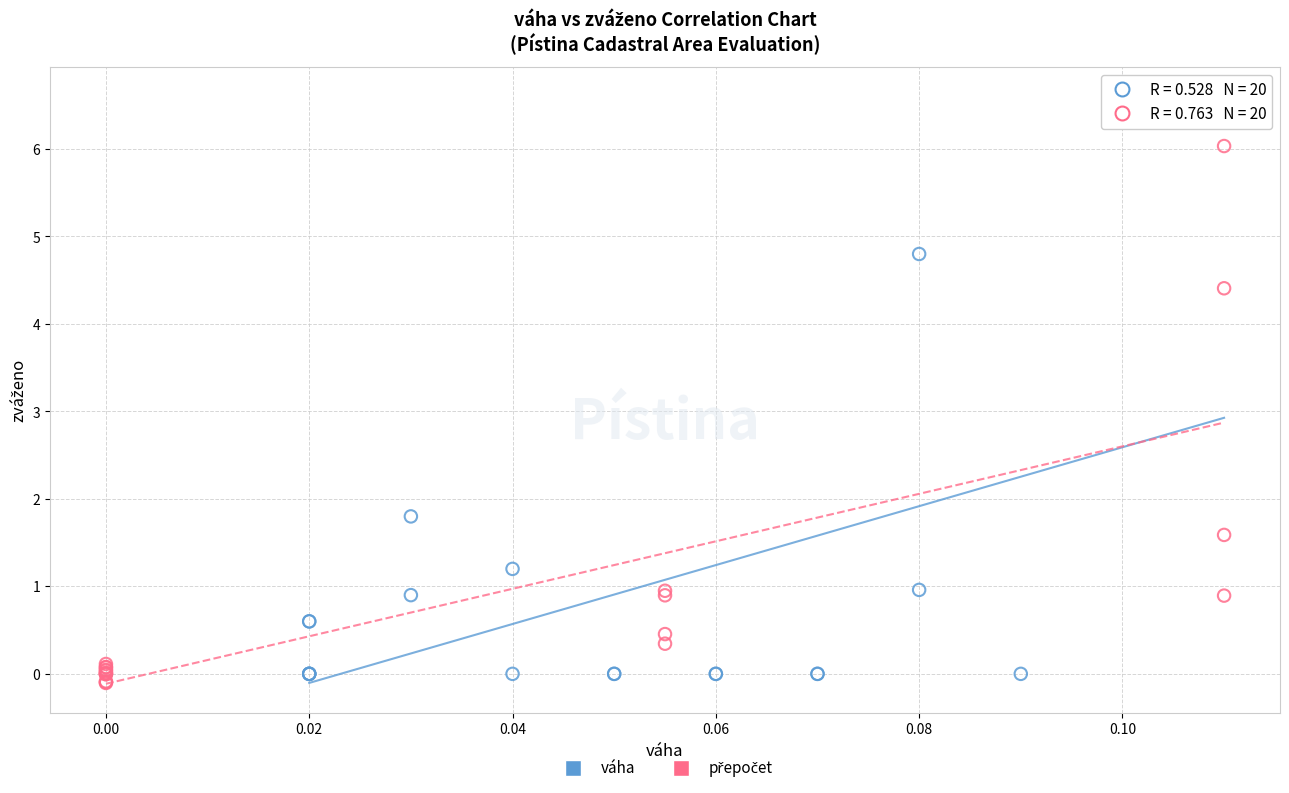

Which series reaches the maximum Y coordinate?

váha